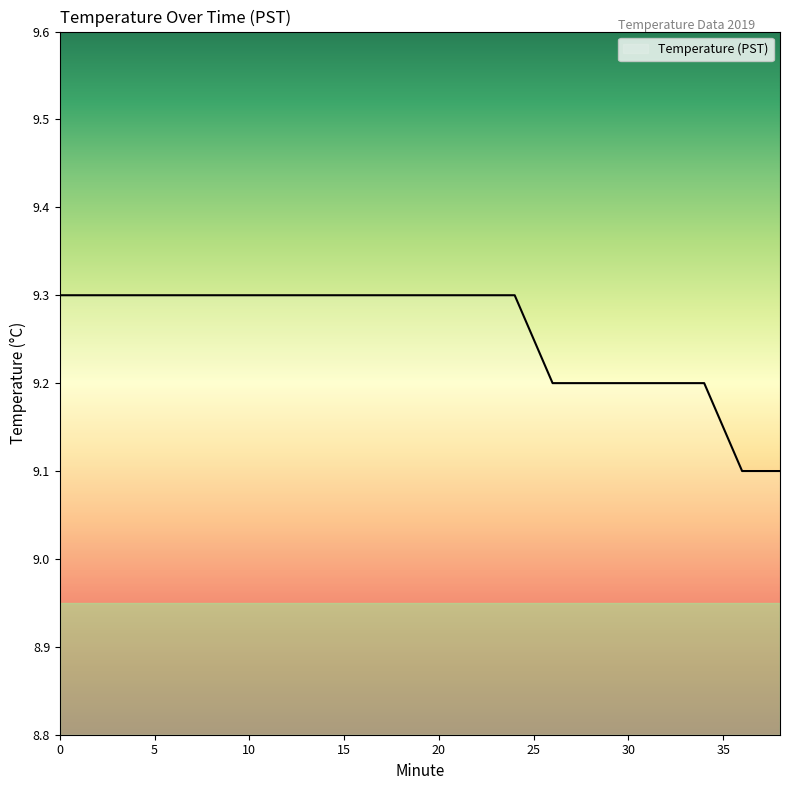

Count the number of categories in the chart.

20